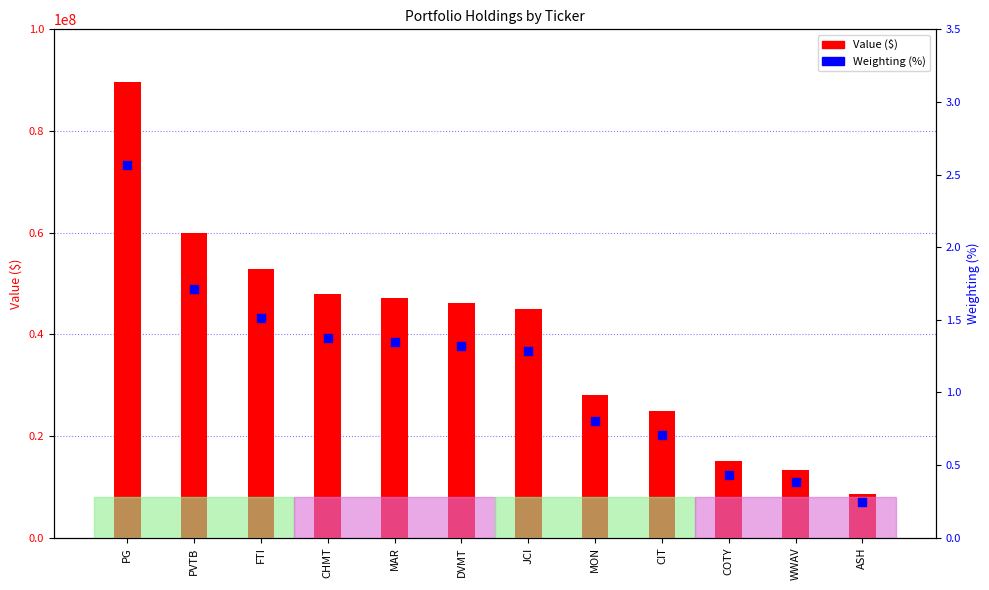

Is the value of Value ($) at WWAV greater than the value of Weighting (%) at MON?

Yes